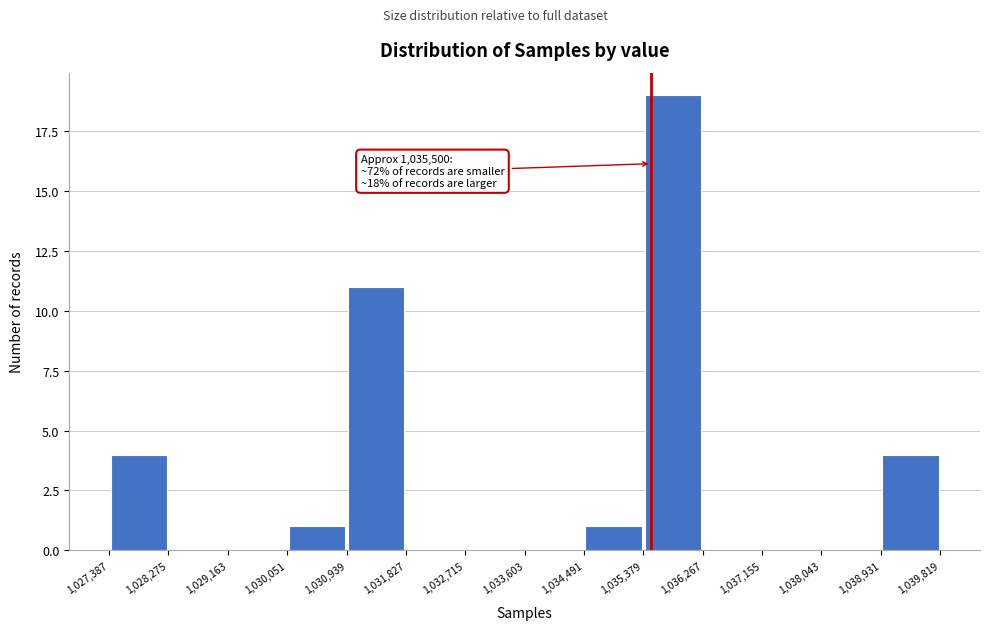

Over which range of the x-axis is the bar tallest?

1,035,379 to 1,036,267